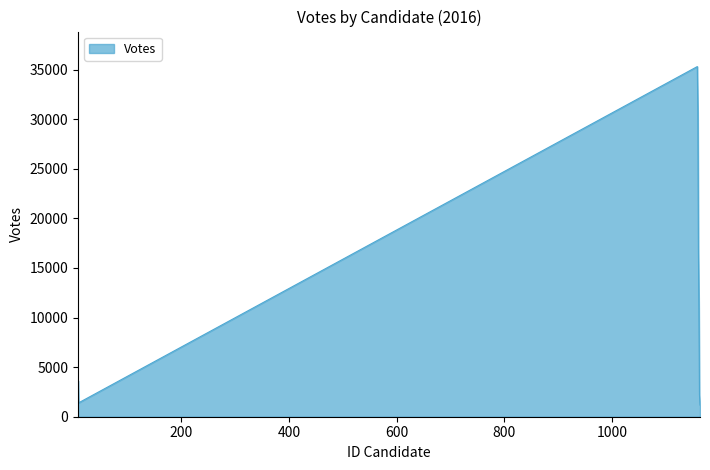

How many interior local peaks (higher than both neighbors) does the data have?

1